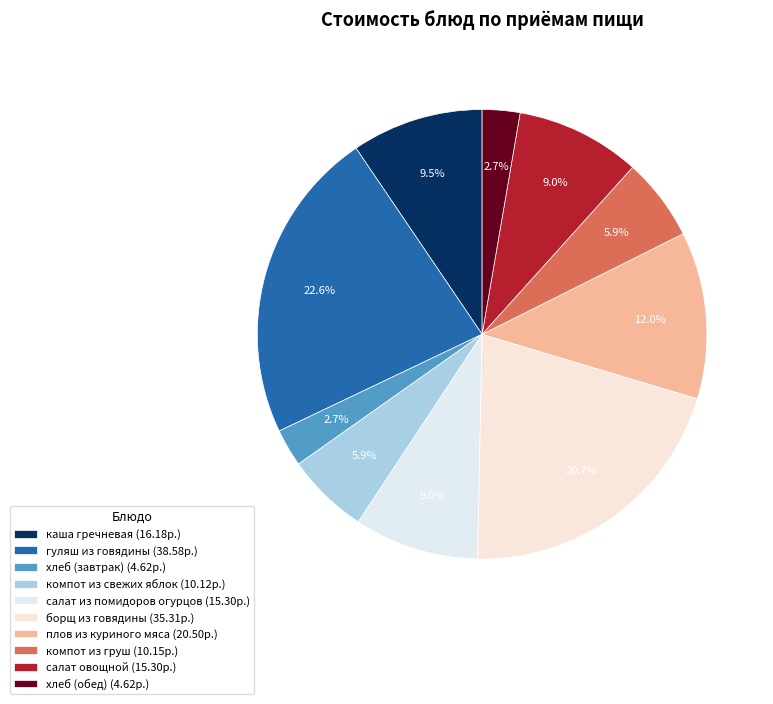

To the nearest percent, what percentage of the pie is компот из груш?

6%